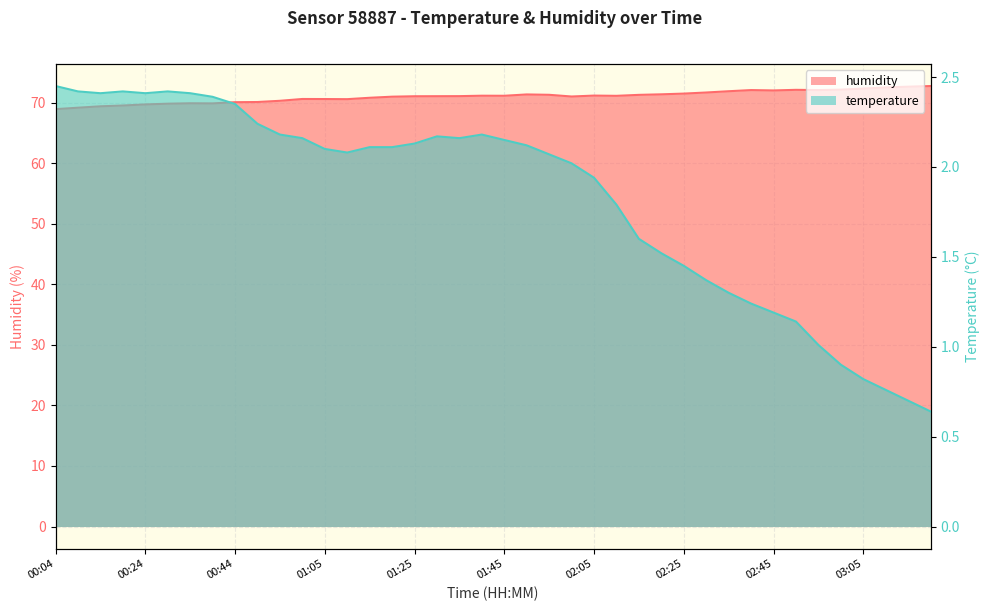

What is the label of the 40th point from the left?

03:20